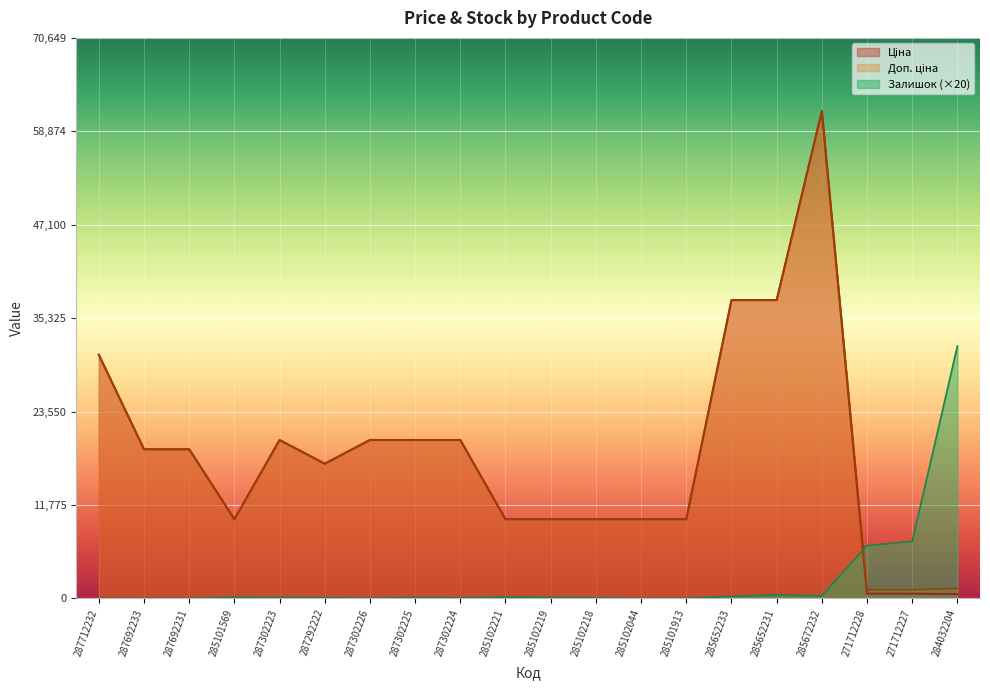

Between 287302226 and 285102219, which series saw the biggest shift?

Ціна